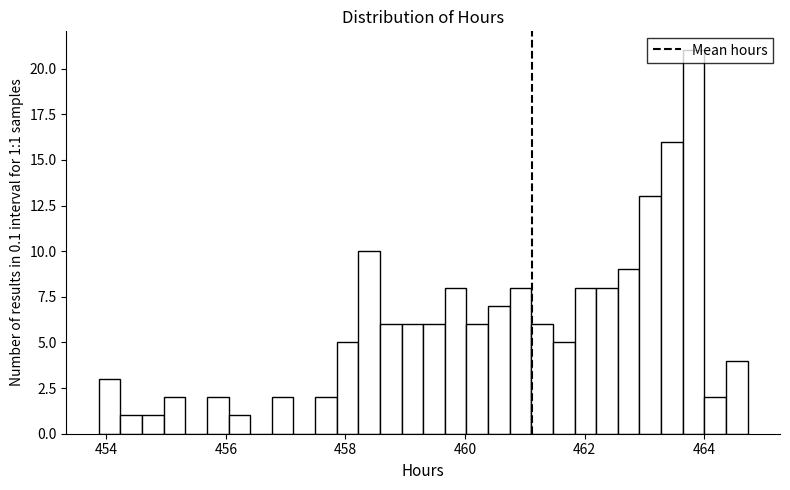

Around what value on the x-axis is the tallest bar? Give the approximate position of its centre, as read against the axis.

463.8